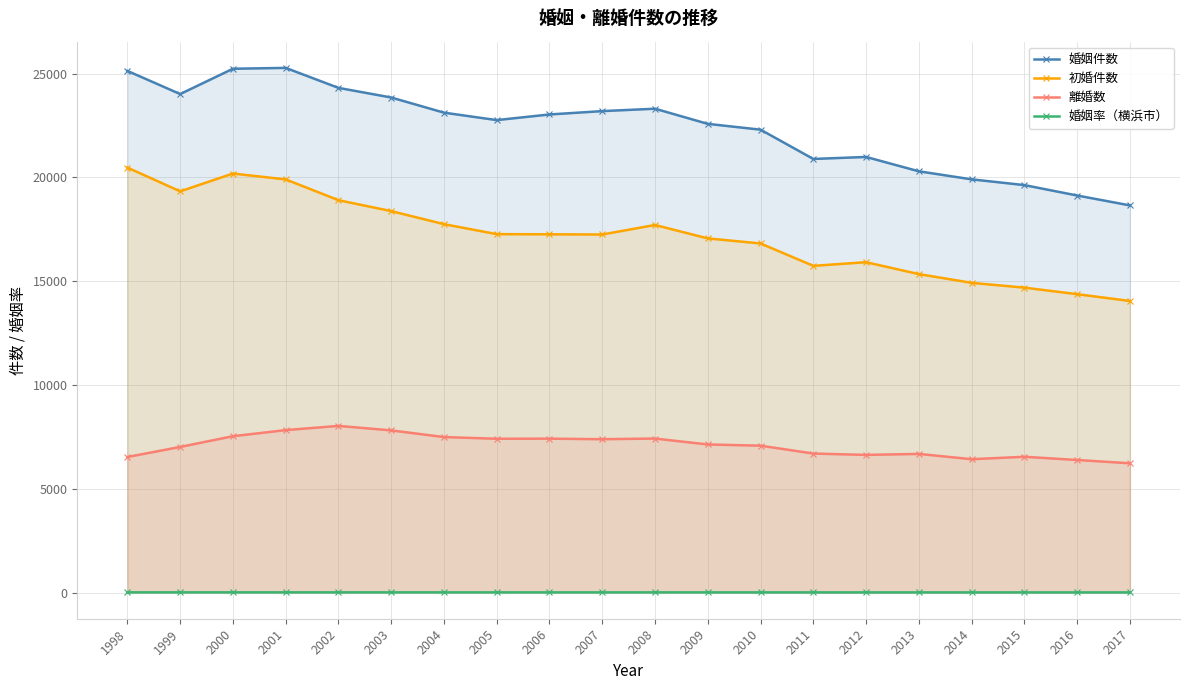

At which label does 婚姻件数 reach its minimum?

2017